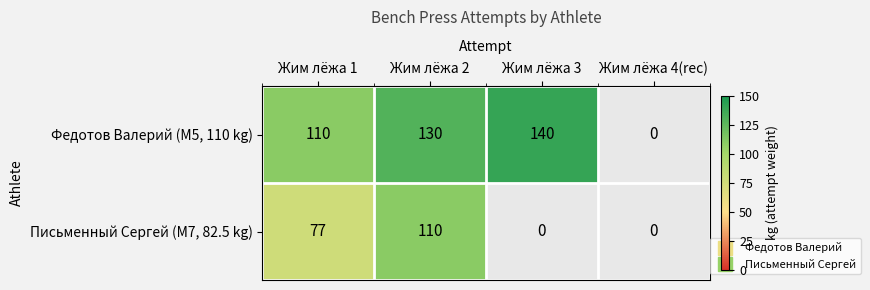

Is the value of Письменный Сергей (M7, 82.5 kg) at Жим лёжа 3 greater than the value of Федотов Валерий (M5, 110 kg) at Жим лёжа 2?

No